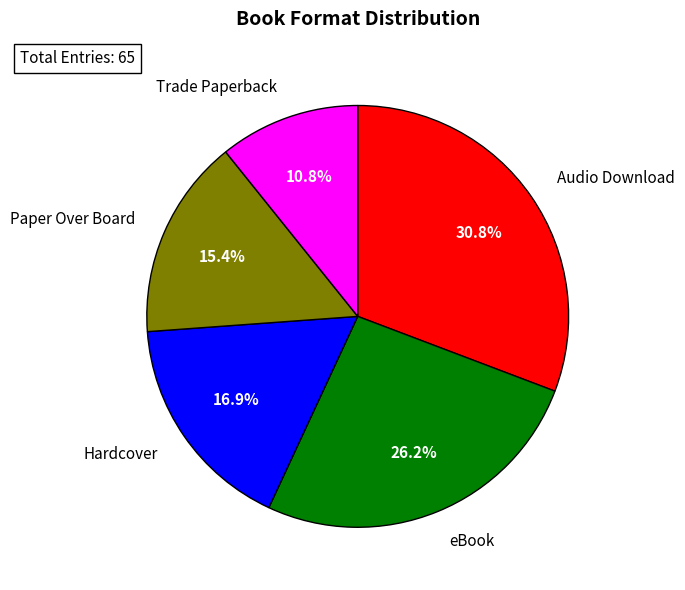

To the nearest percent, what is the combined percentage of eBook and Audio Download?

57%